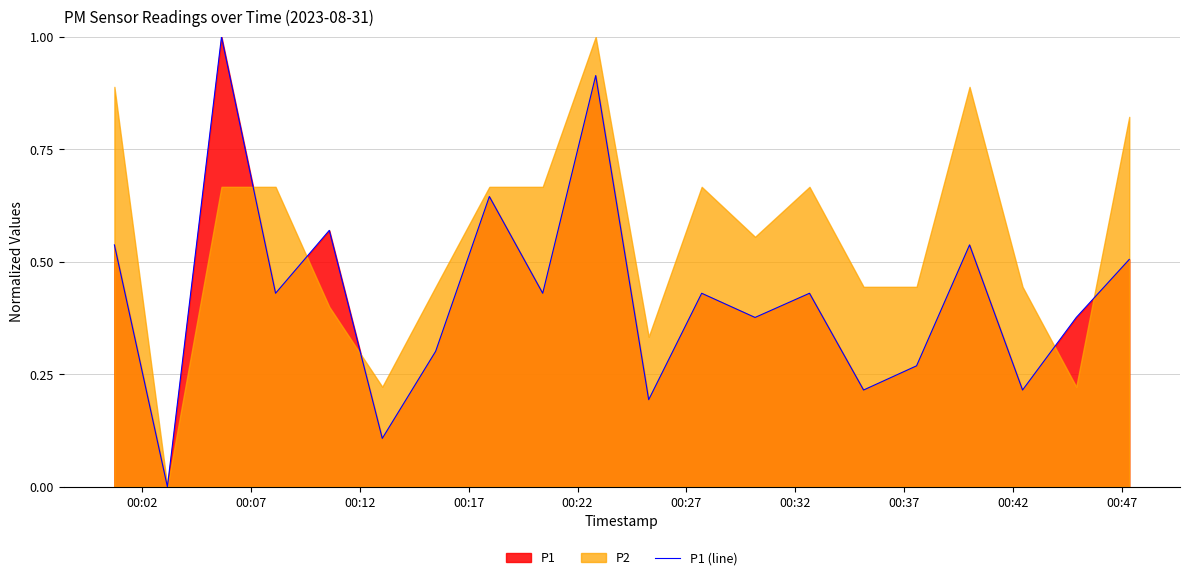

What is the maximum value for P1 (line)?

1.0